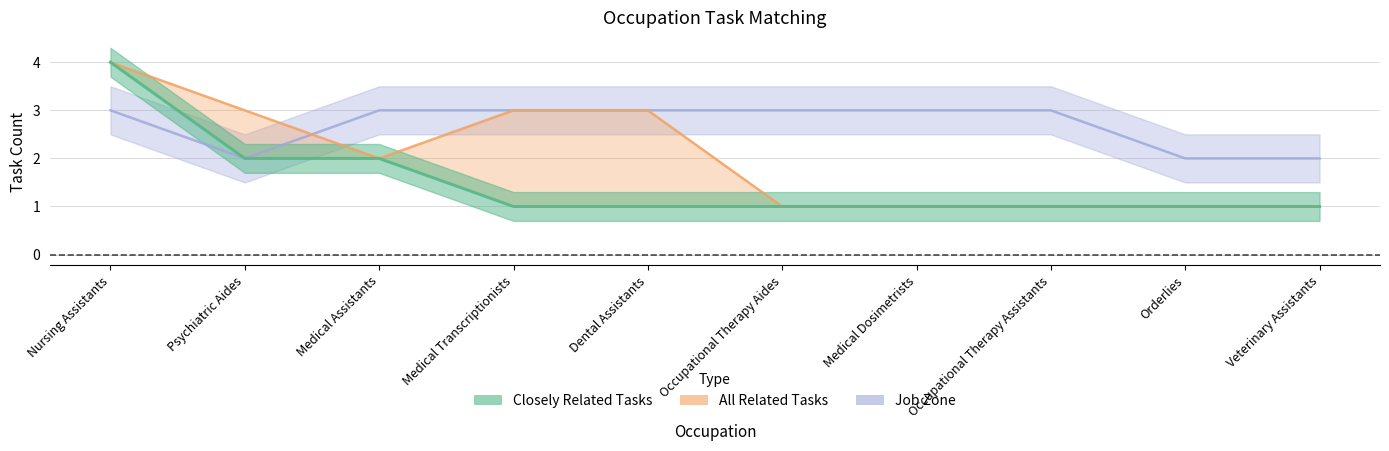

What are all the series names shown in the legend?

Closely Related Tasks, All Related Tasks, Job Zone